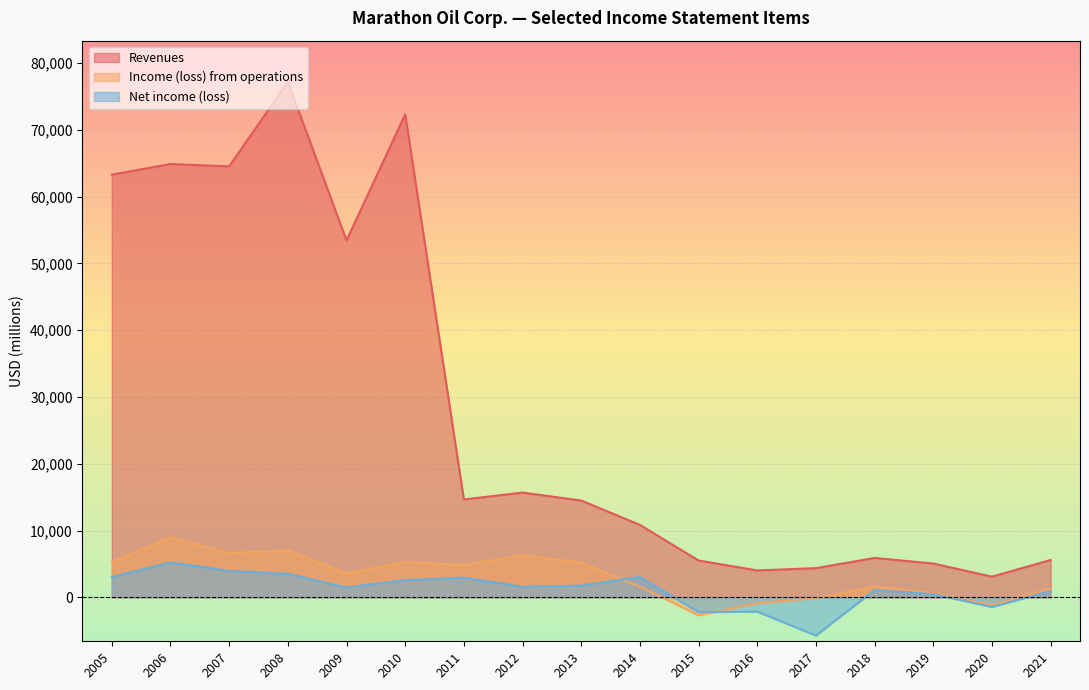

Is the value of Revenues at 2008 greater than the value of Net income (loss) at 2012?

Yes